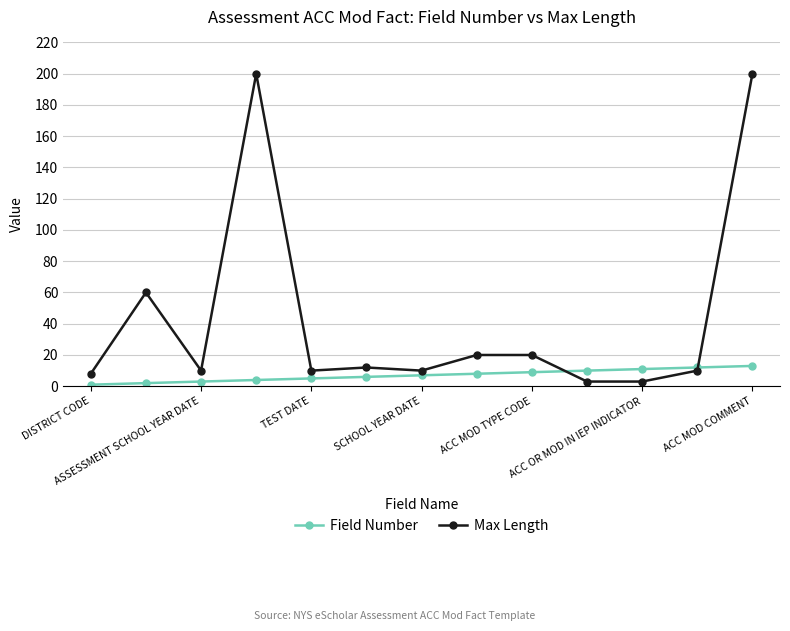

Which series has the largest range (max minus min)?

Max Length